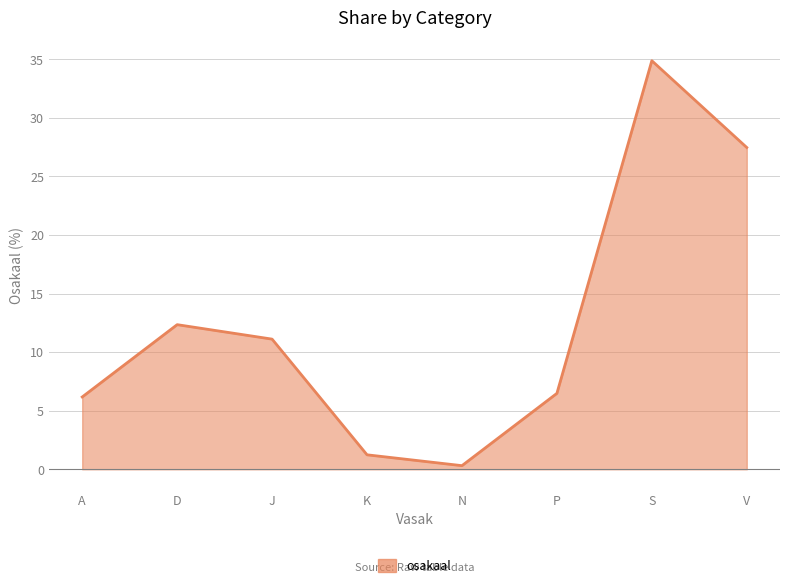

True or false: the data shows 16.3 at S.

False